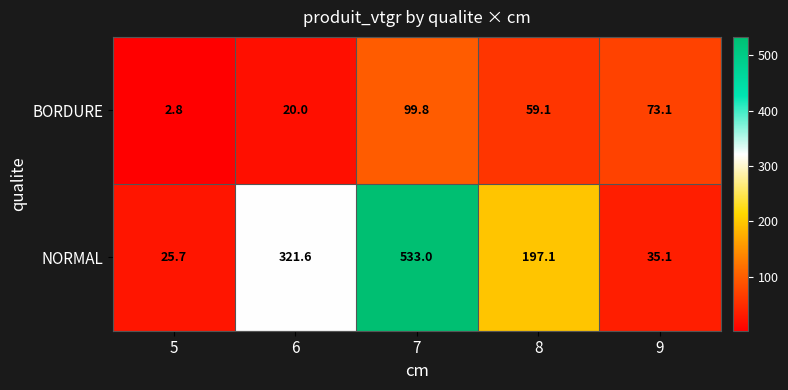

Where does the BORDURE series first go above 59?

7